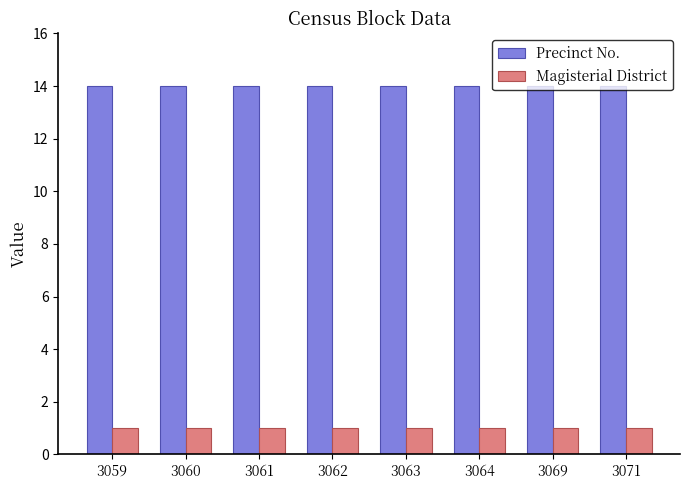

Rank the series by their maximum value, from lowest to highest.

Magisterial District, Precinct No.